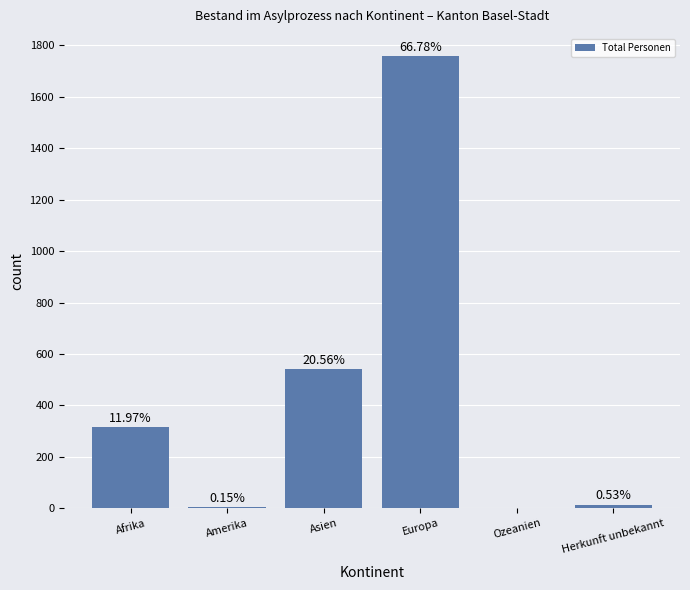

What is the average value?

438